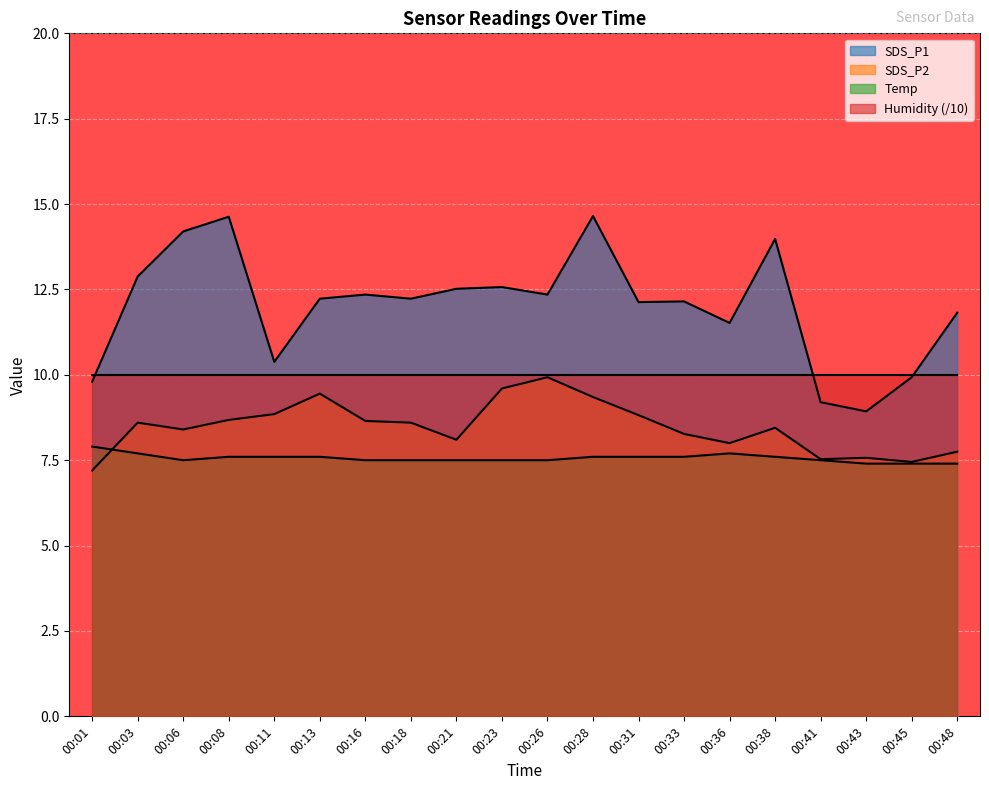

Which series has the largest total across all categories?

SDS_P1